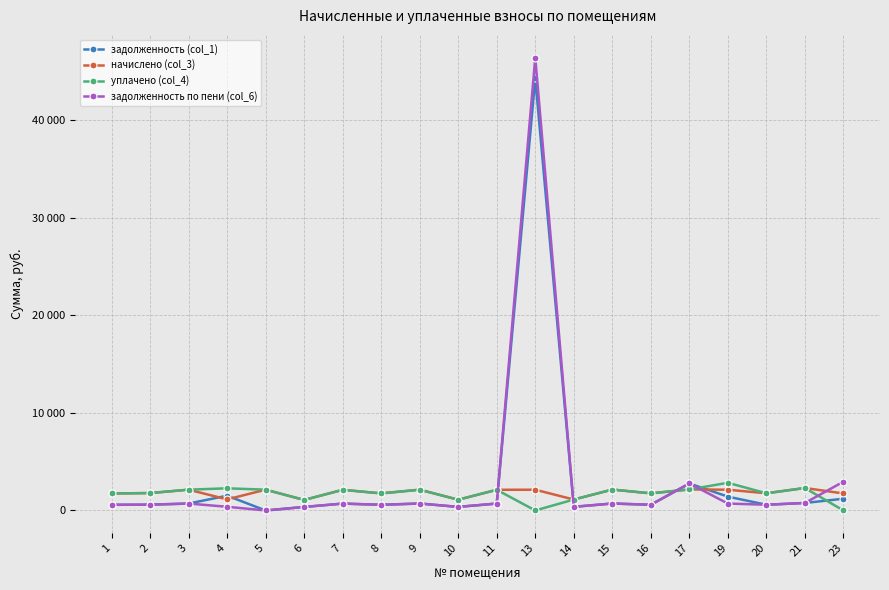

At which category is the sum across all series the highest?

13